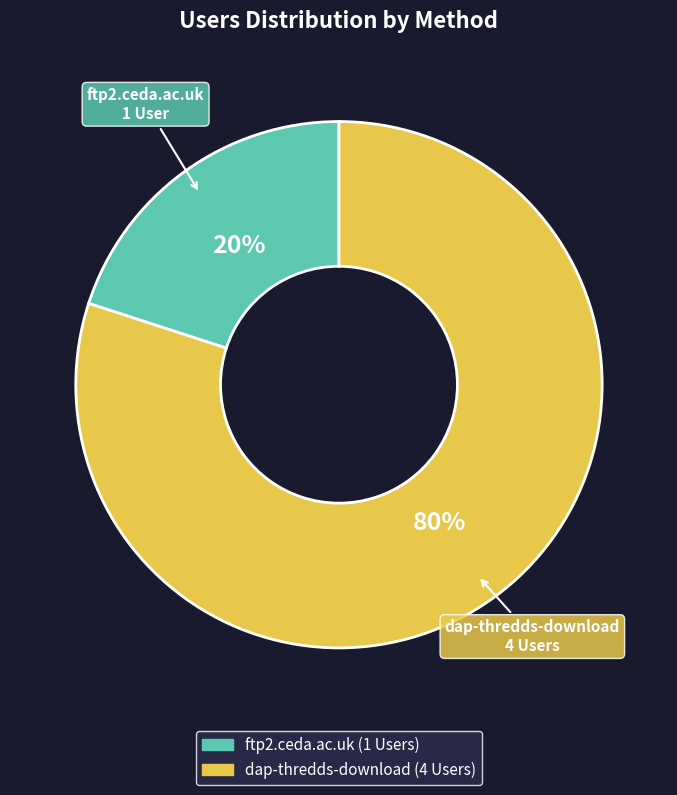

Combined, do dap-thredds-download and ftp2.ceda.ac.uk account for over 50%?

Yes